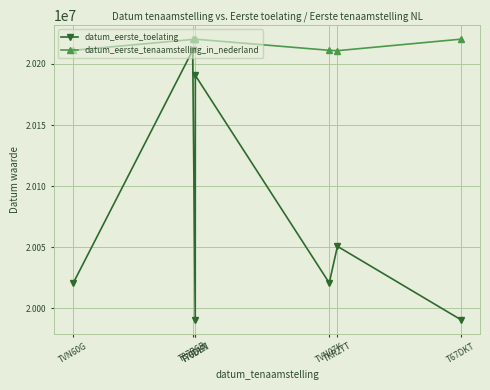

Read the datum_eerste_tenaamstelling_in_nederland value at T70DLN.

20220321